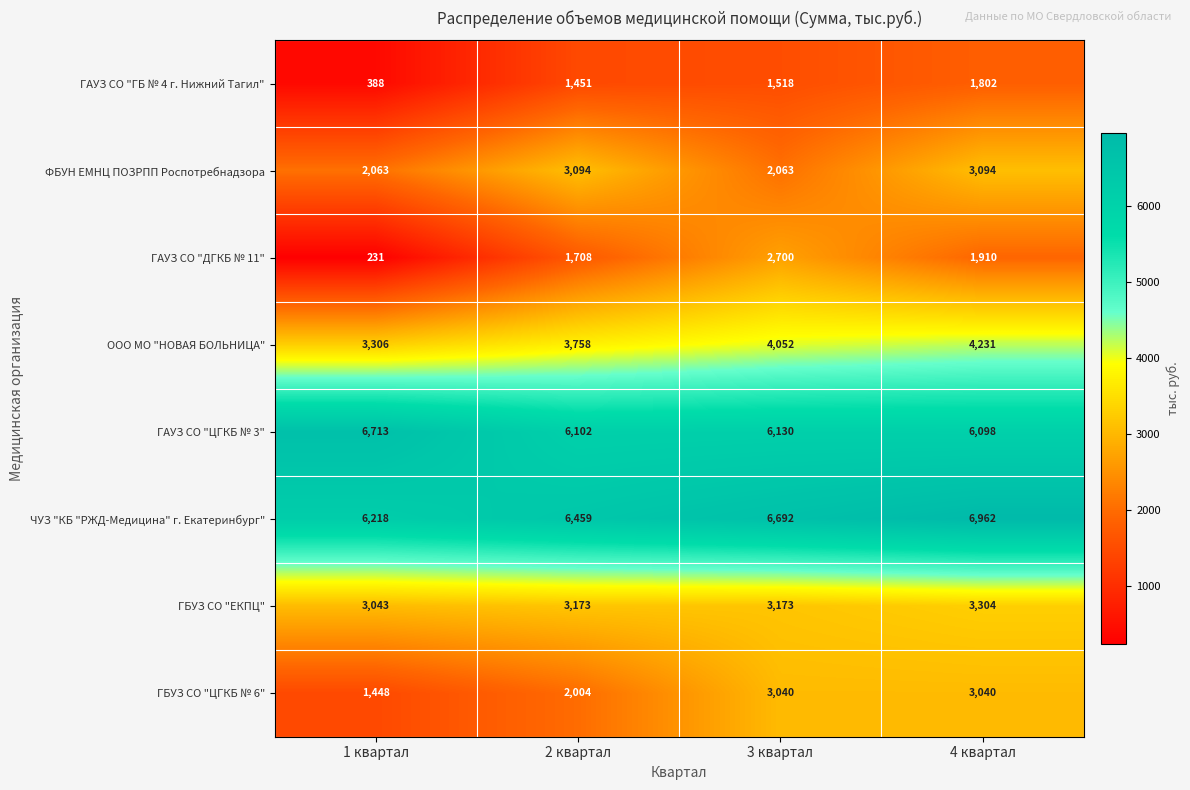

What is the total value across all series at 2 квартал?

27749